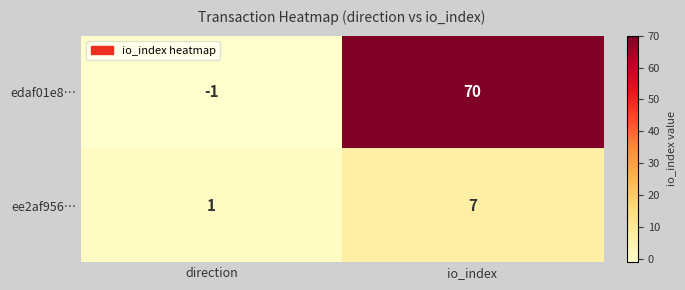

What value does the ee2af956… series have at io_index?

7